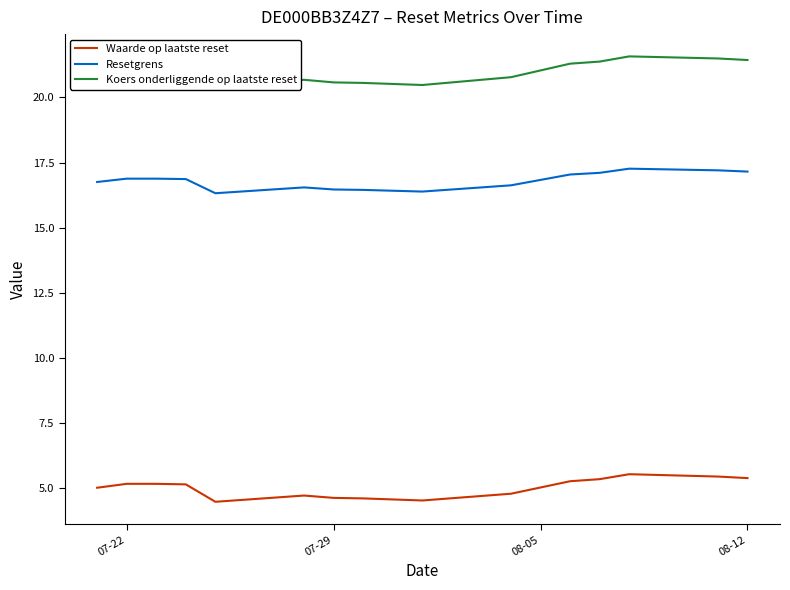

How many interior local valleys does the Resetgrens series have?

2